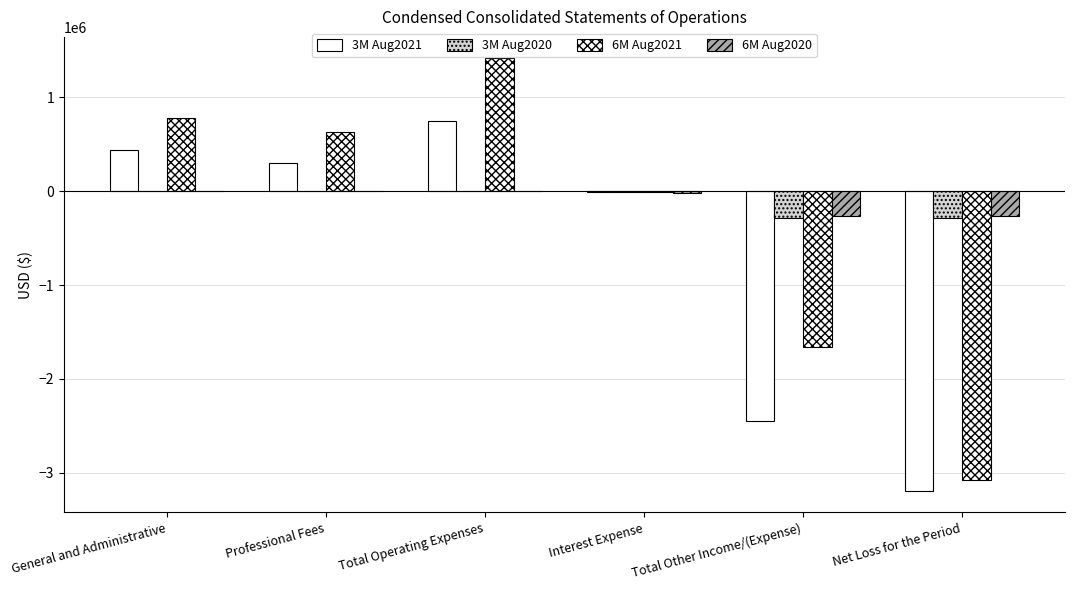

Reading left to right, what are all the values shown in this chart?

3M Aug2021: General and Administrative=444095	Professional Fees=302596	Total Operating Expenses=746691	Interest Expense=-3368	Total Other Income/(Expense)=-2445756	Net Loss for the Period=-3192447
3M Aug2020: General and Administrative=0	Professional Fees=0	Total Operating Expenses=0	Interest Expense=-6780	Total Other Income/(Expense)=-281877	Net Loss for the Period=-281877
6M Aug2021: General and Administrative=779234	Professional Fees=635686	Total Operating Expenses=1414920	Interest Expense=-6736	Total Other Income/(Expense)=-1660256	Net Loss for the Period=-3075176
6M Aug2020: General and Administrative=0	Professional Fees=0	Total Operating Expenses=0	Interest Expense=-14159	Total Other Income/(Expense)=-268815	Net Loss for the Period=-268815